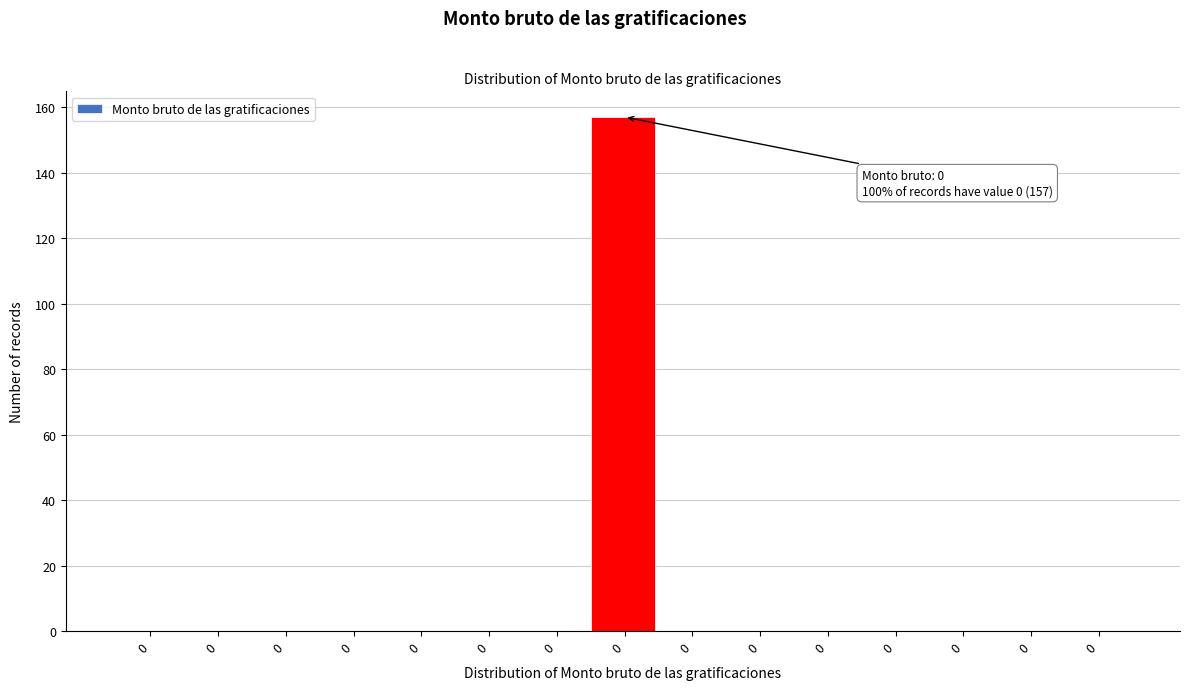

How many data points does each series have?

15